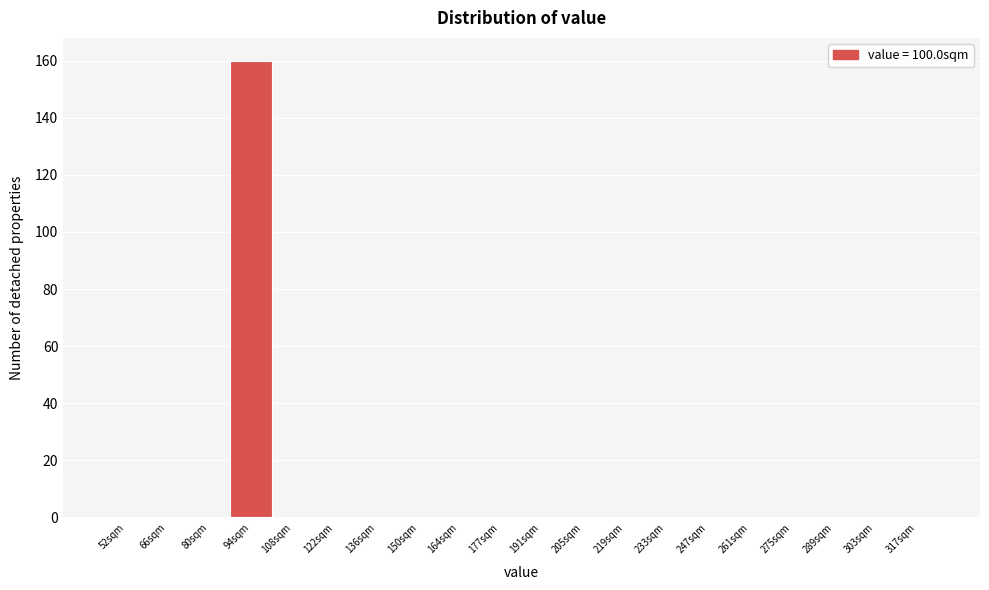

Reading left to right, list all the values displayed in this chart.

52sqm=0	66sqm=0	80sqm=0	94sqm=160	108sqm=0	122sqm=0	136sqm=0	150sqm=0	164sqm=0	177sqm=0	191sqm=0	205sqm=0	219sqm=0	233sqm=0	247sqm=0	261sqm=0	275sqm=0	289sqm=0	303sqm=0	317sqm=0